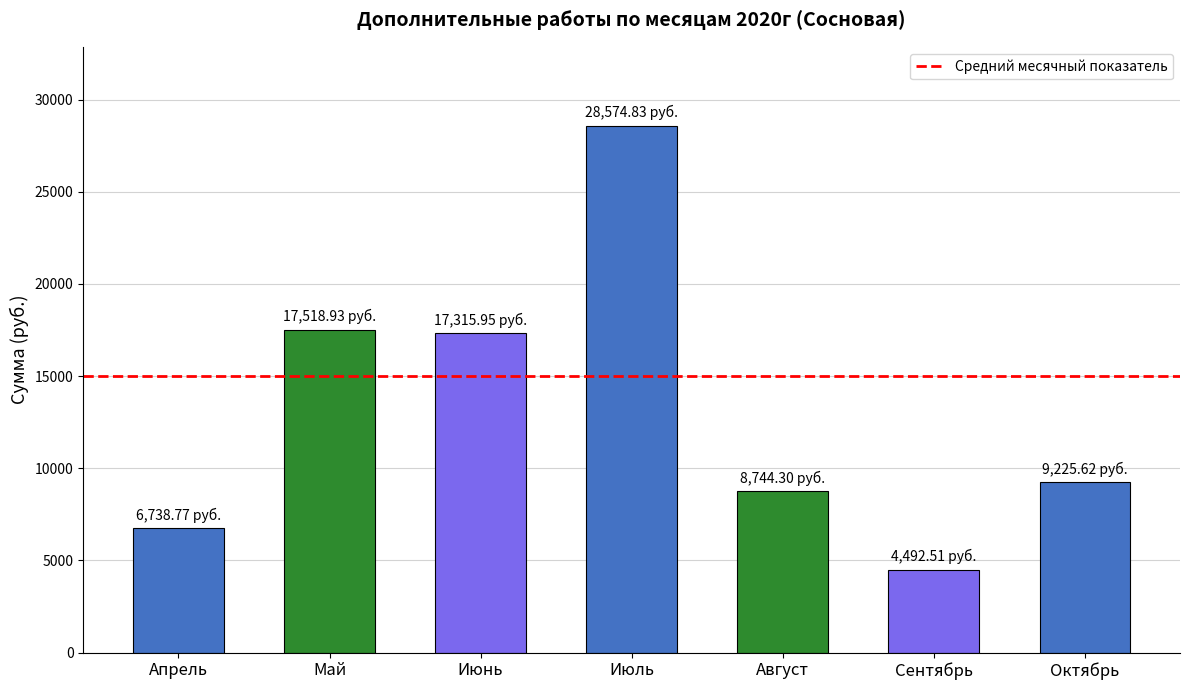

Rank the categories by value from lowest to highest.

Сентябрь, Апрель, Август, Октябрь, Июнь, Май, Июль